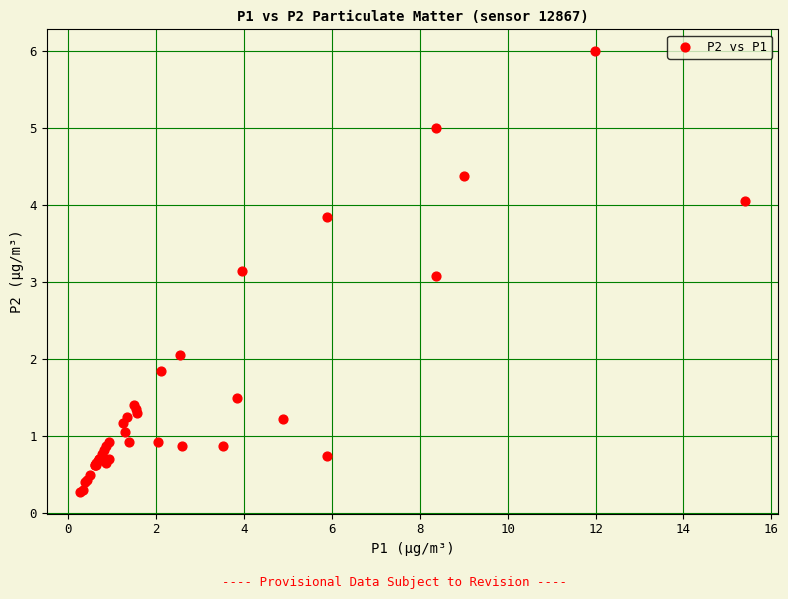

What Y value in the scatter plot is closest to 3?

3.1